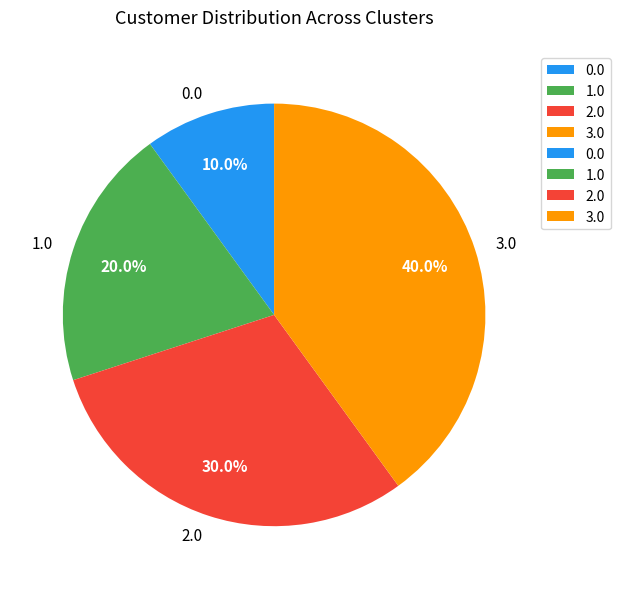

Which has a higher value, 1.0 or 3.0?

3.0